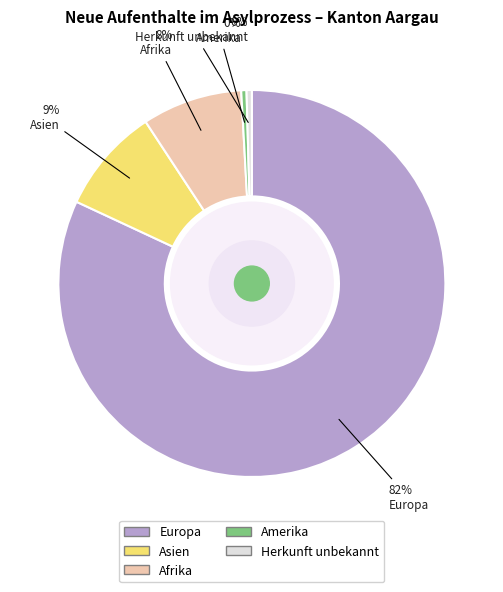

Which slice is the largest?

Europa